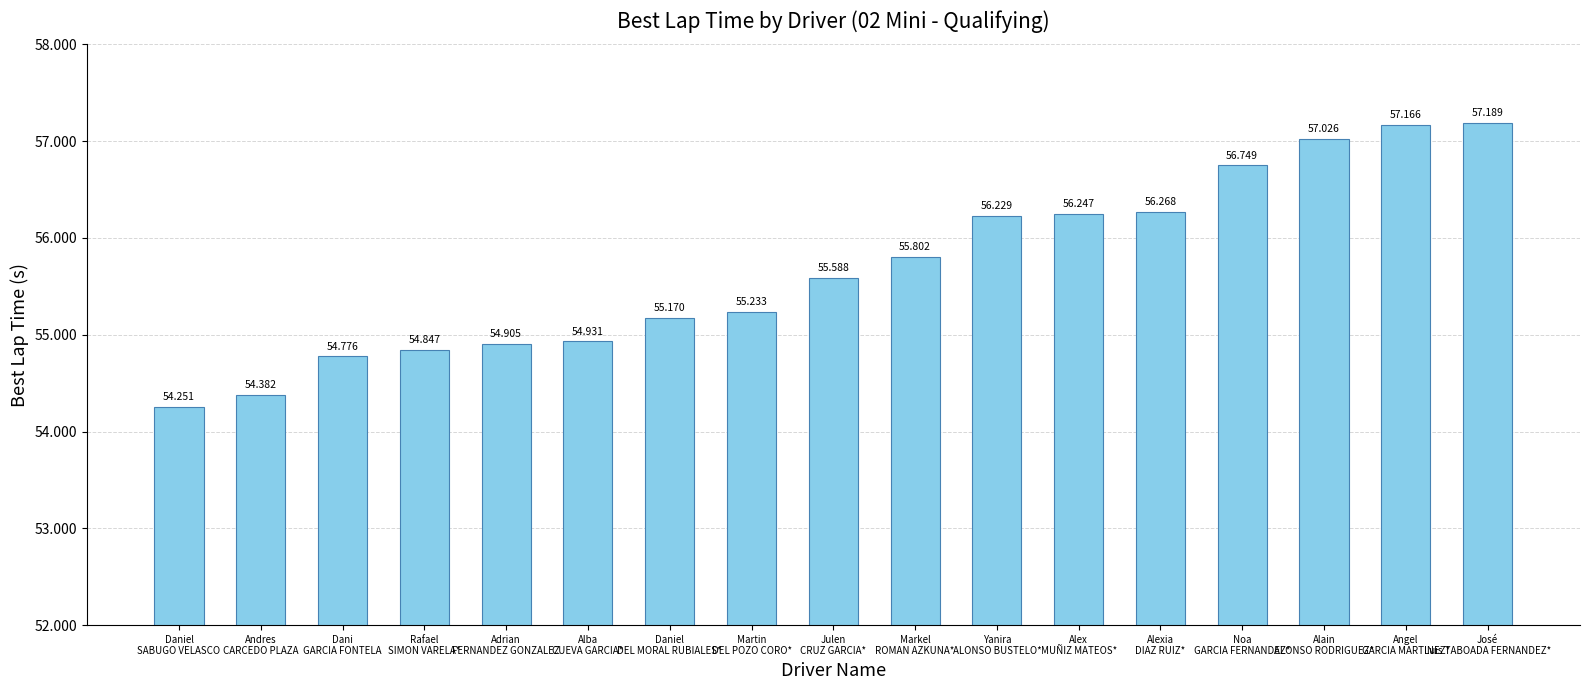

Where is the data nearest to the value 55?

Alba
CUEVA GARCIA*